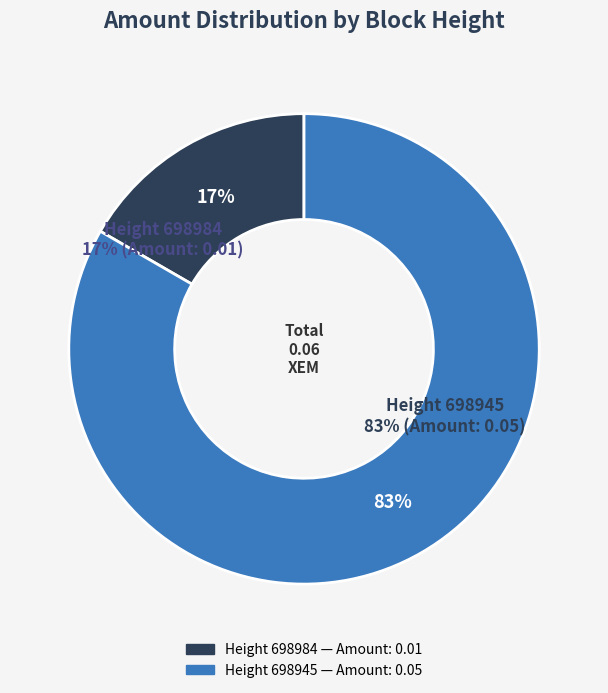

To the nearest percent, what is the difference between the 698945 and 698984 slice percentages?

67%